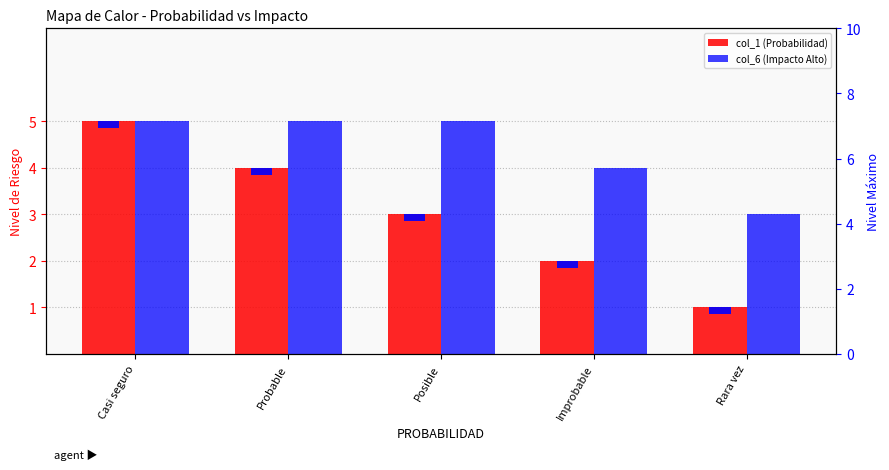

Is it true that col_6 (Impacto Alto) equals 2 at Rara vez?

False